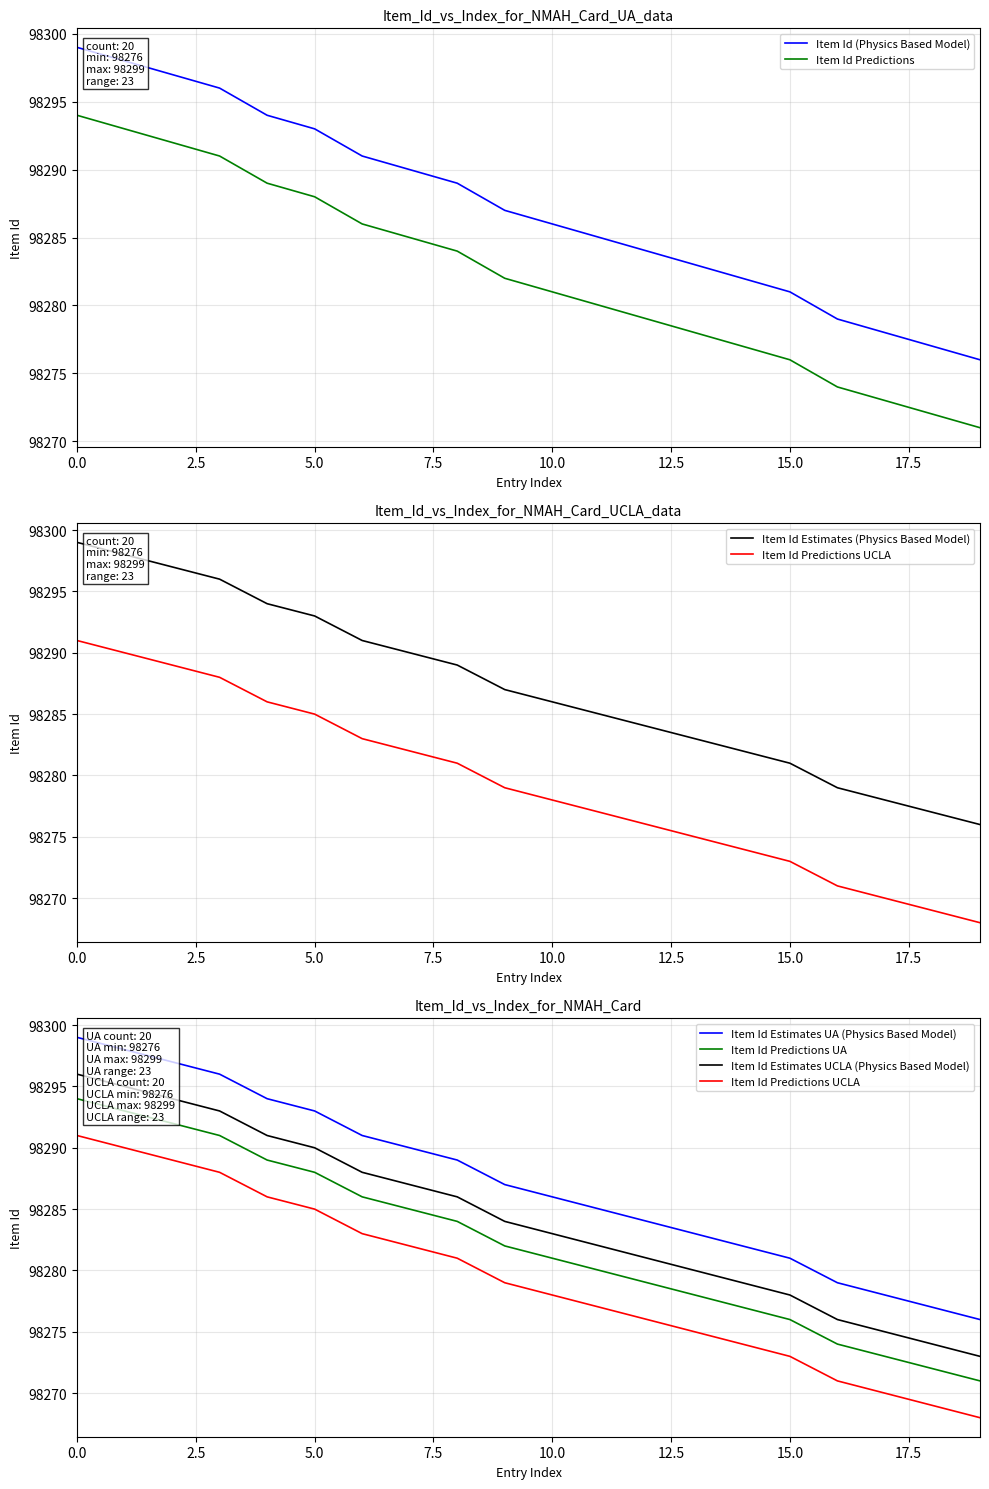

What is the lowest value of the Item Id Predictions series?

98271